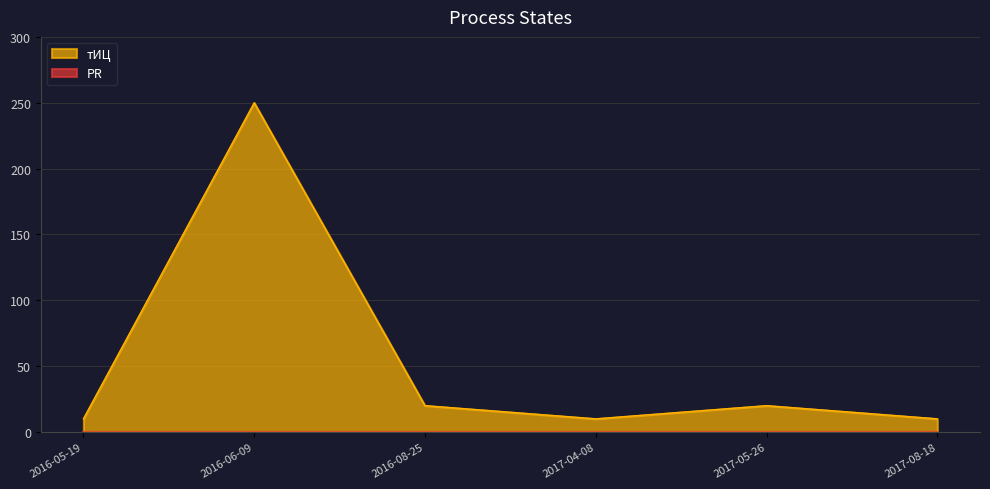

Is it true that the value at 2016-06-09 is 51?

False